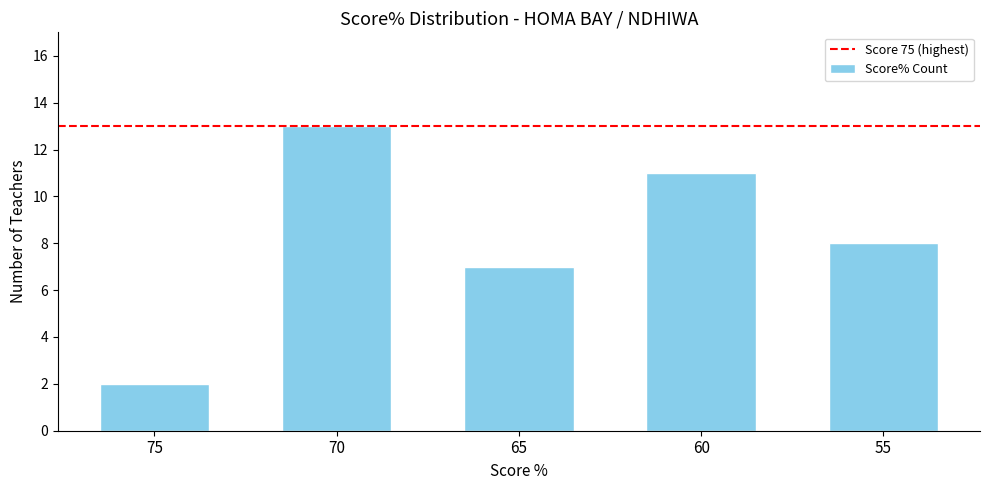

What is the maximum value shown in the chart?

13